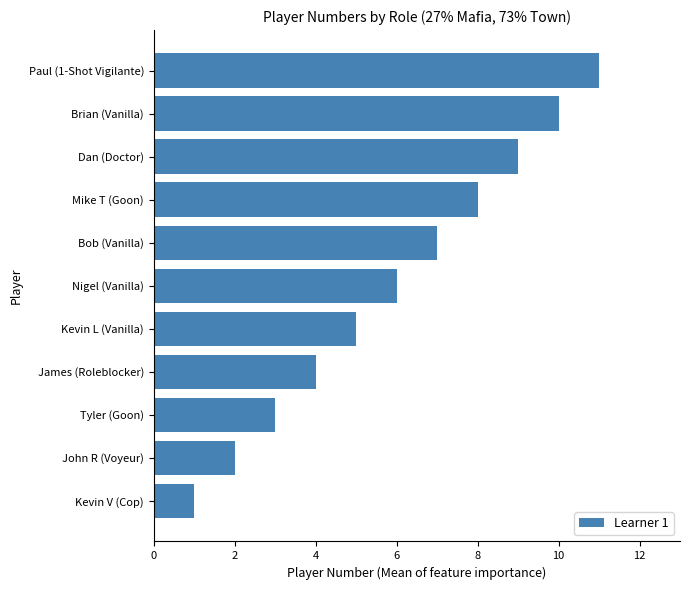

Rank the categories by value from lowest to highest.

Kevin V (Cop), John R (Voyeur), Tyler (Goon), James (Roleblocker), Kevin L (Vanilla), Nigel (Vanilla), Bob (Vanilla), Mike T (Goon), Dan (Doctor), Brian (Vanilla), Paul (1-Shot Vigilante)